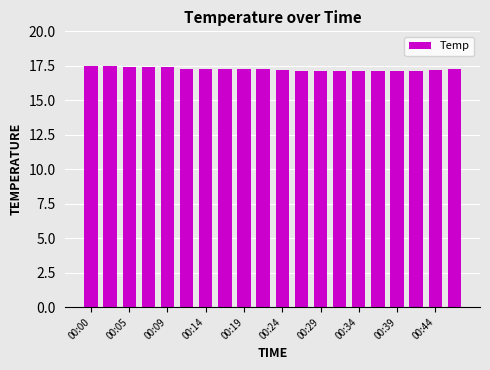

What is the difference between the second highest and minimum values?

0.4